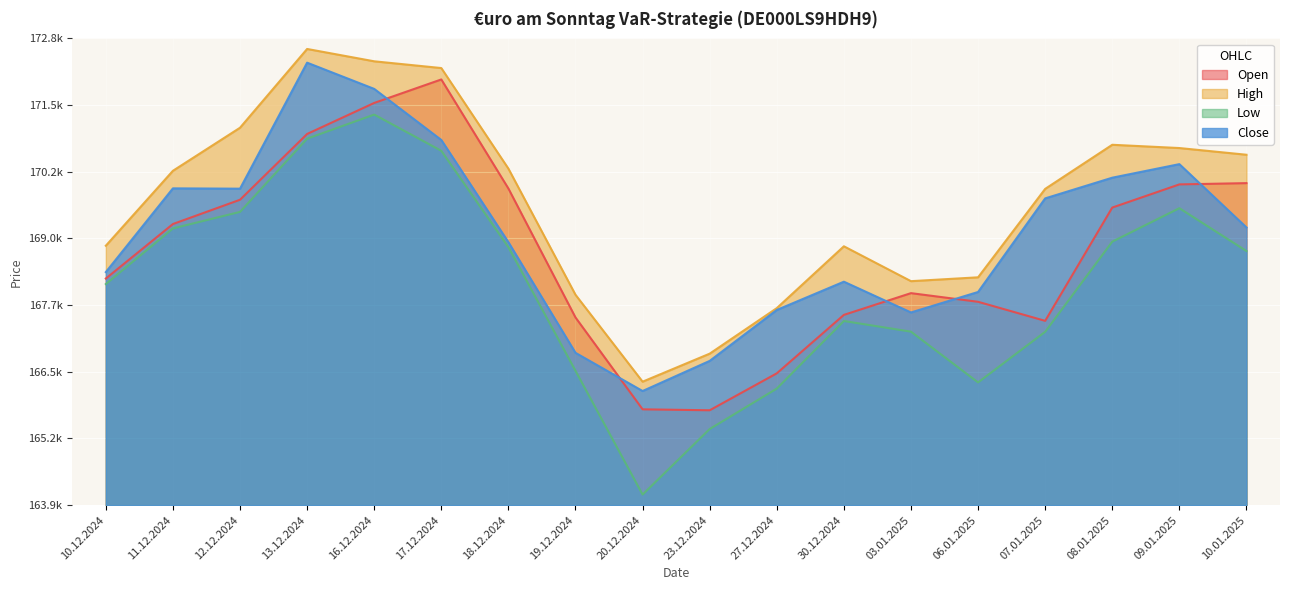

Reading left to right, list all the values displayed in this chart.

Open: 10.12.2024=168223	11.12.2024=169256	12.12.2024=169716	13.12.2024=170963	16.12.2024=171551	17.12.2024=171996	18.12.2024=169929	19.12.2024=167485	20.12.2024=165744	23.12.2024=165726	27.12.2024=166426	30.12.2024=167534	03.01.2025=167946	06.01.2025=167782	07.01.2025=167421	08.01.2025=169568	09.01.2025=170007	10.01.2025=170031
High: 10.12.2024=168845	11.12.2024=170265	12.12.2024=171081	13.12.2024=172574	16.12.2024=172340	17.12.2024=172212	18.12.2024=170306	19.12.2024=167915	20.12.2024=166268	23.12.2024=166799	27.12.2024=167662	30.12.2024=168834	03.01.2025=168173	06.01.2025=168246	07.01.2025=169922	08.01.2025=170758	09.01.2025=170696	10.01.2025=170569
Low: 10.12.2024=168118	11.12.2024=169173	12.12.2024=169486	13.12.2024=170874	16.12.2024=171330	17.12.2024=170644	18.12.2024=168817	19.12.2024=166474	20.12.2024=164128	23.12.2024=165371	27.12.2024=166137	30.12.2024=167418	03.01.2025=167216	06.01.2025=166254	07.01.2025=167213	08.01.2025=168922	09.01.2025=169556	10.01.2025=168744
Close: 10.12.2024=168345	11.12.2024=169932	12.12.2024=169926	13.12.2024=172314	16.12.2024=171817	17.12.2024=170849	18.12.2024=168912	19.12.2024=166815	20.12.2024=166091	23.12.2024=166662	27.12.2024=167627	30.12.2024=168163	03.01.2025=167580	06.01.2025=167968	07.01.2025=169742	08.01.2025=170134	09.01.2025=170391	10.01.2025=169191